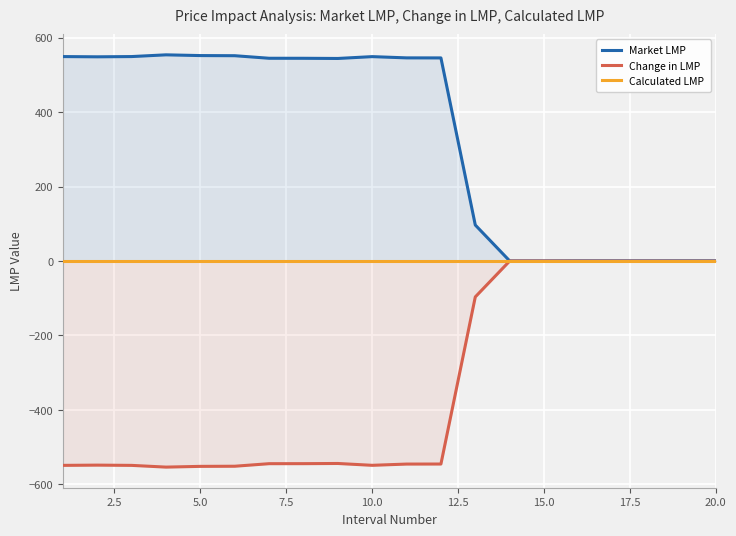

Rank the series by their average value, from highest to lowest.

Market LMP, Calculated LMP, Change in LMP